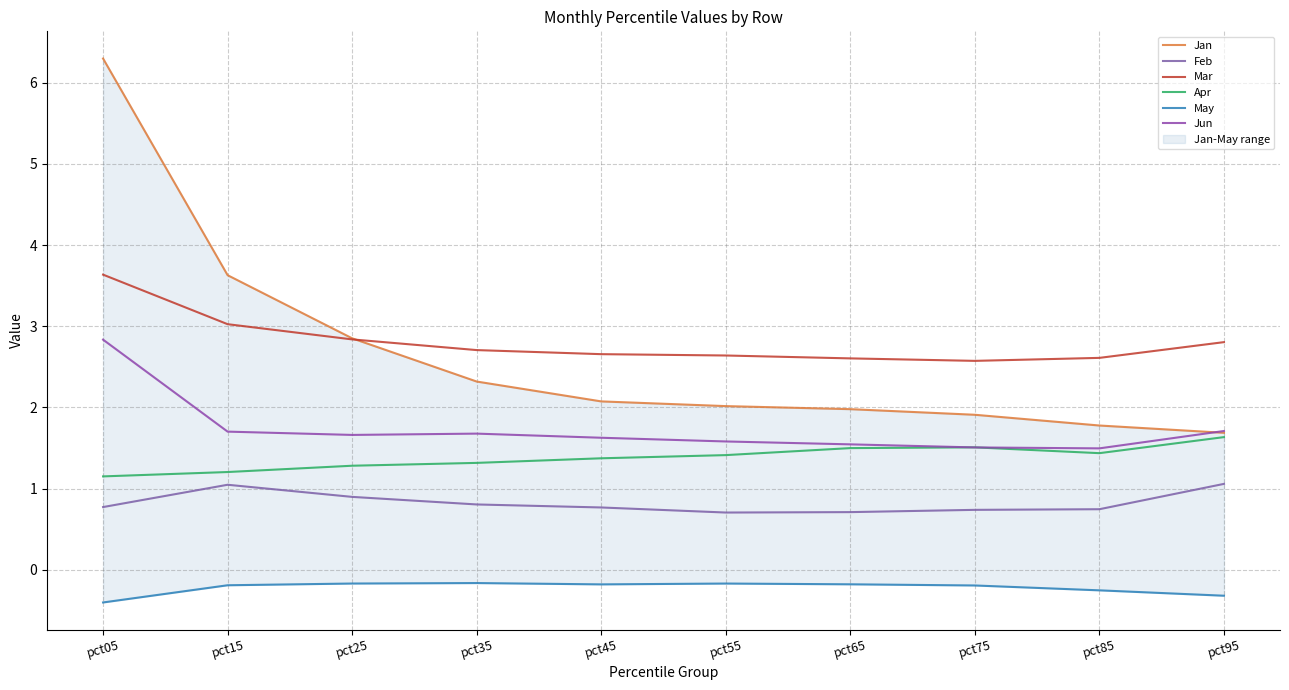

The May series shows -0.3 at pct45. True or false?

False